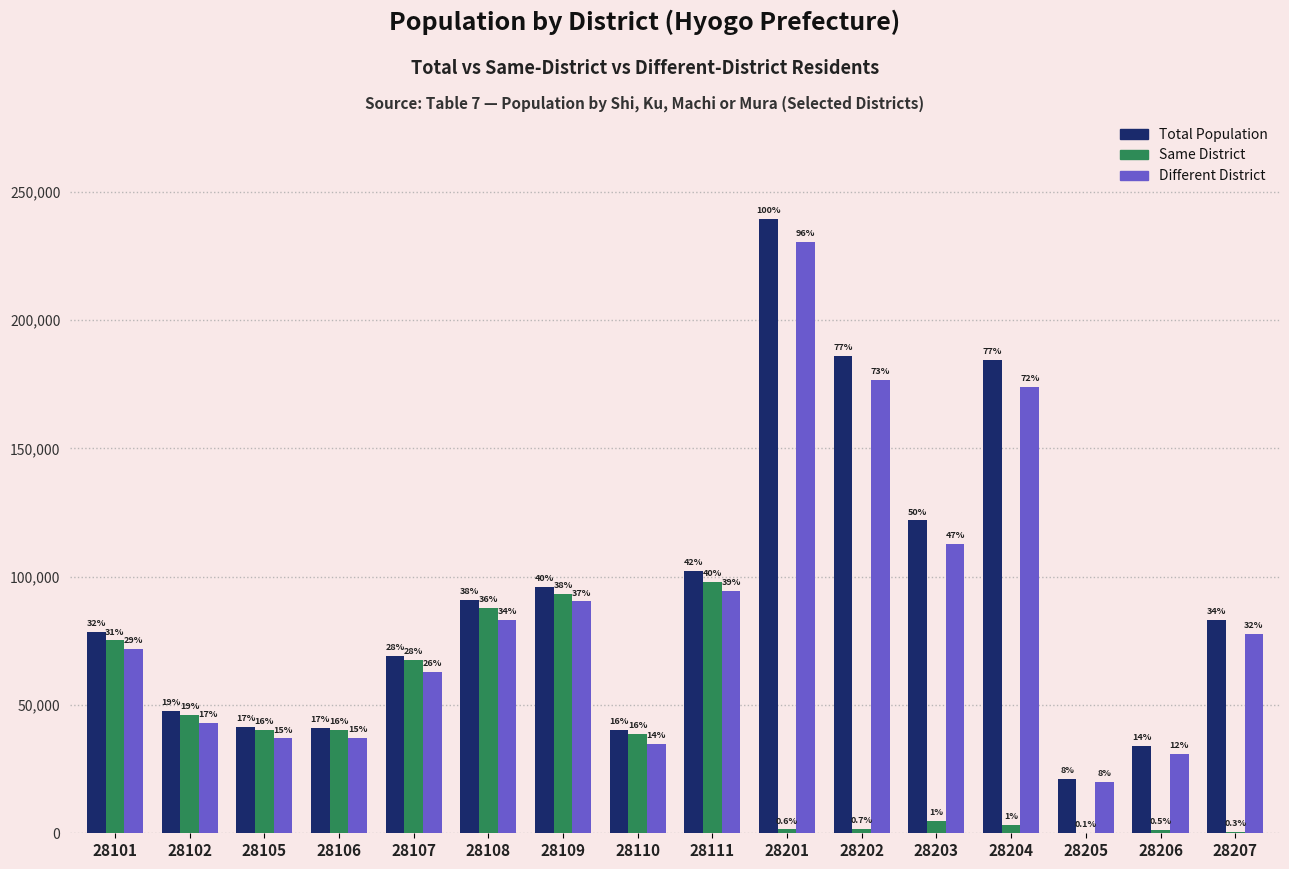

What are all the series names shown in the legend?

Total Population, Same District, Different District